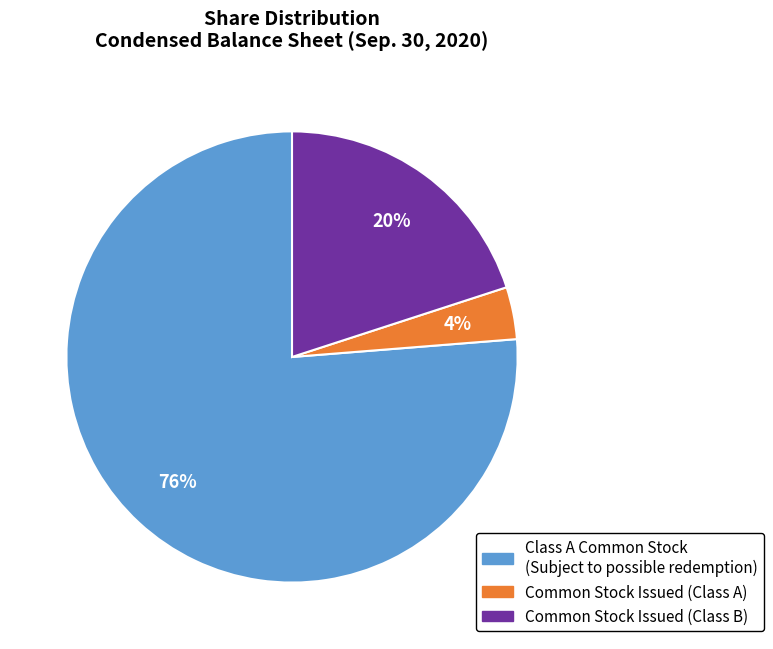

Is there a majority slice in this chart?

Yes